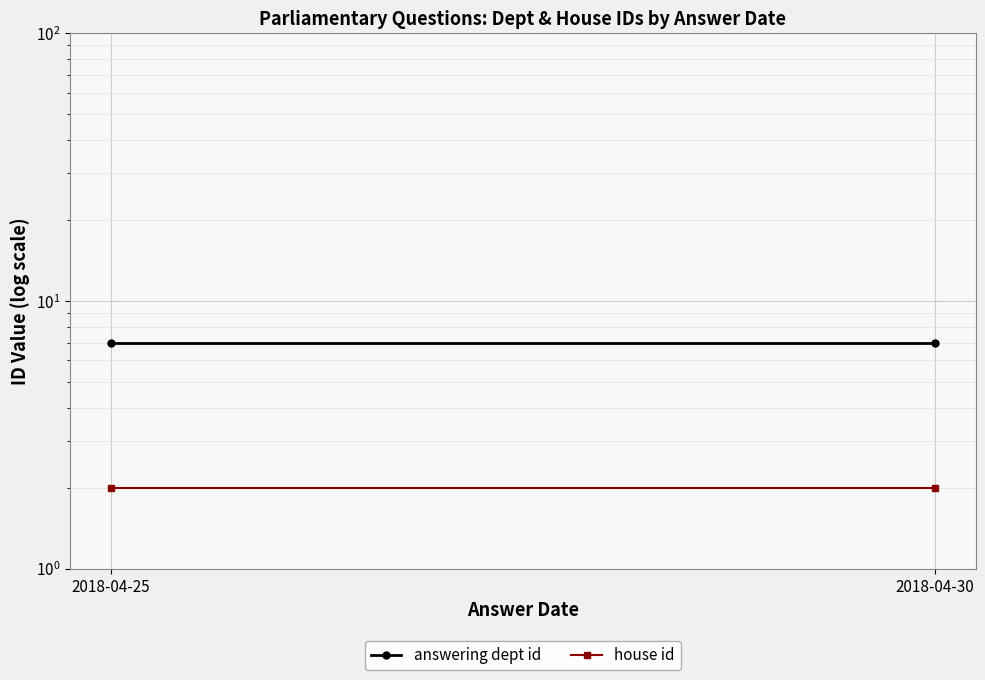

What is the highest value of the house id series?

2